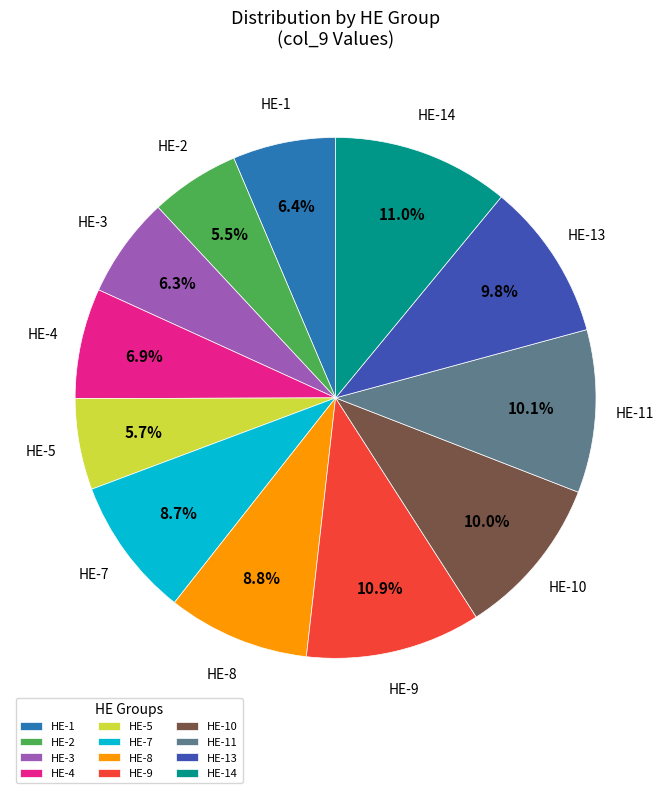

Count the number of slices in the pie.

12